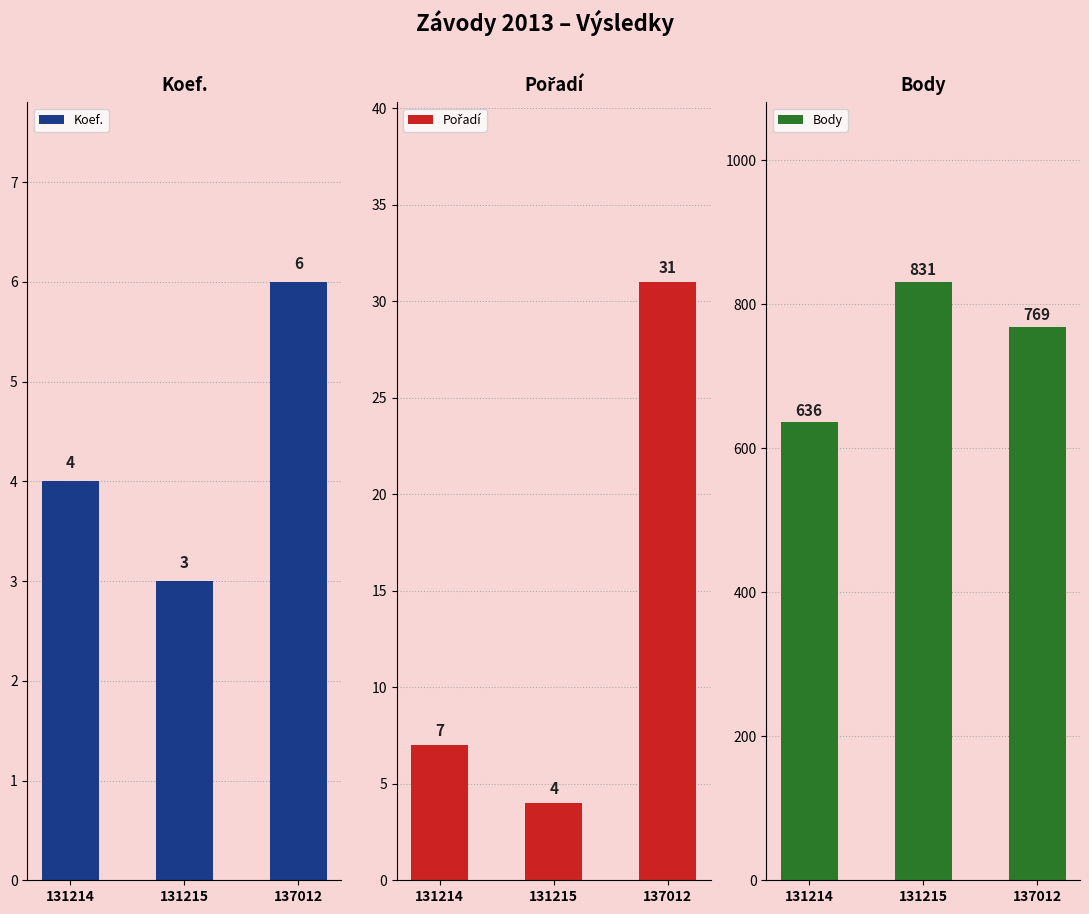

What is the greatest value displayed?

831